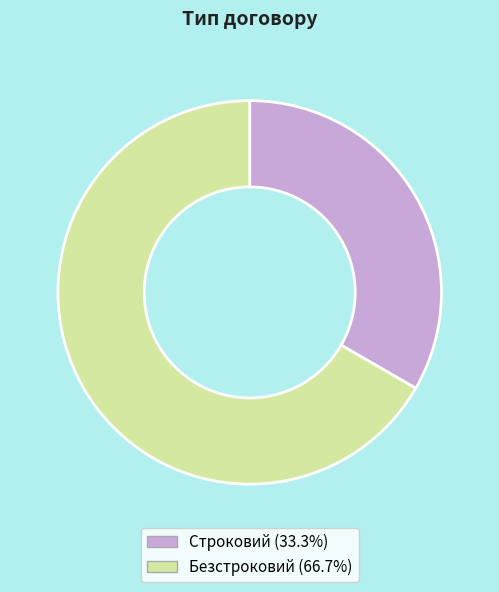

Rank the categories by value from highest to lowest.

Безстроковий, Строковий